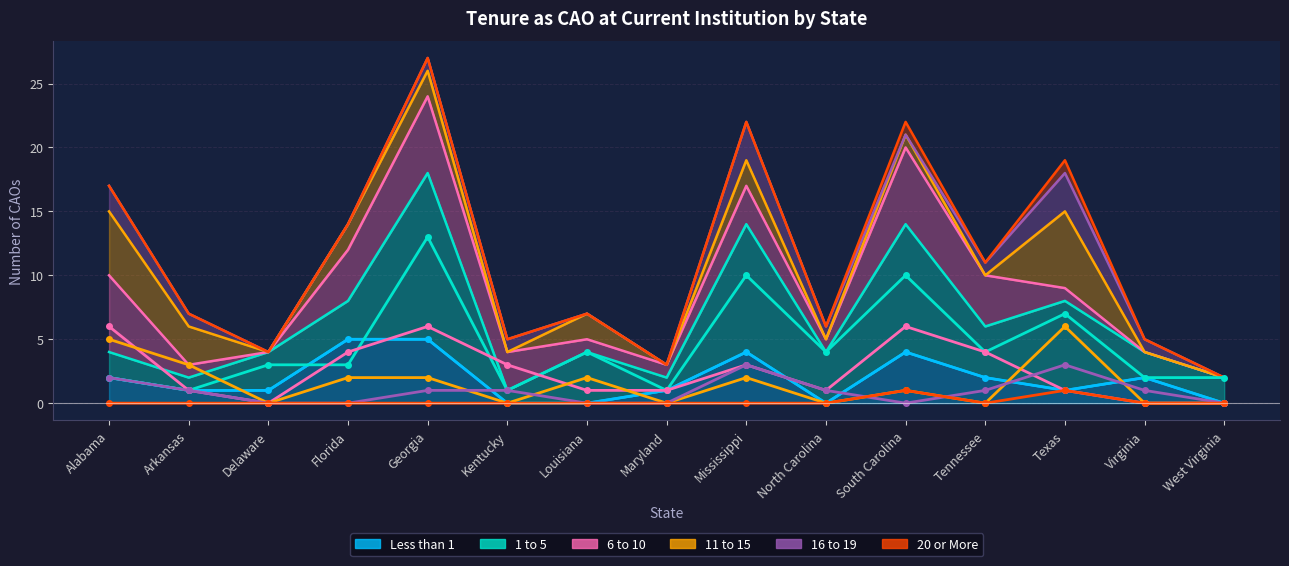

Reading left to right, list all the values displayed in this chart.

Less than 1: 2	1	1	5	5	0	0	1	4	0	4	2	1	2	0
1 to 5: 2	1	3	3	13	1	4	1	10	4	10	4	7	2	2
6 to 10: 6	1	0	4	6	3	1	1	3	1	6	4	1	0	0
11 to 15: 5	3	0	2	2	0	2	0	2	0	1	0	6	0	0
16 to 19: 2	1	0	0	1	1	0	0	3	1	0	1	3	1	0
20 or More: 0	0	0	0	0	0	0	0	0	0	1	0	1	0	0